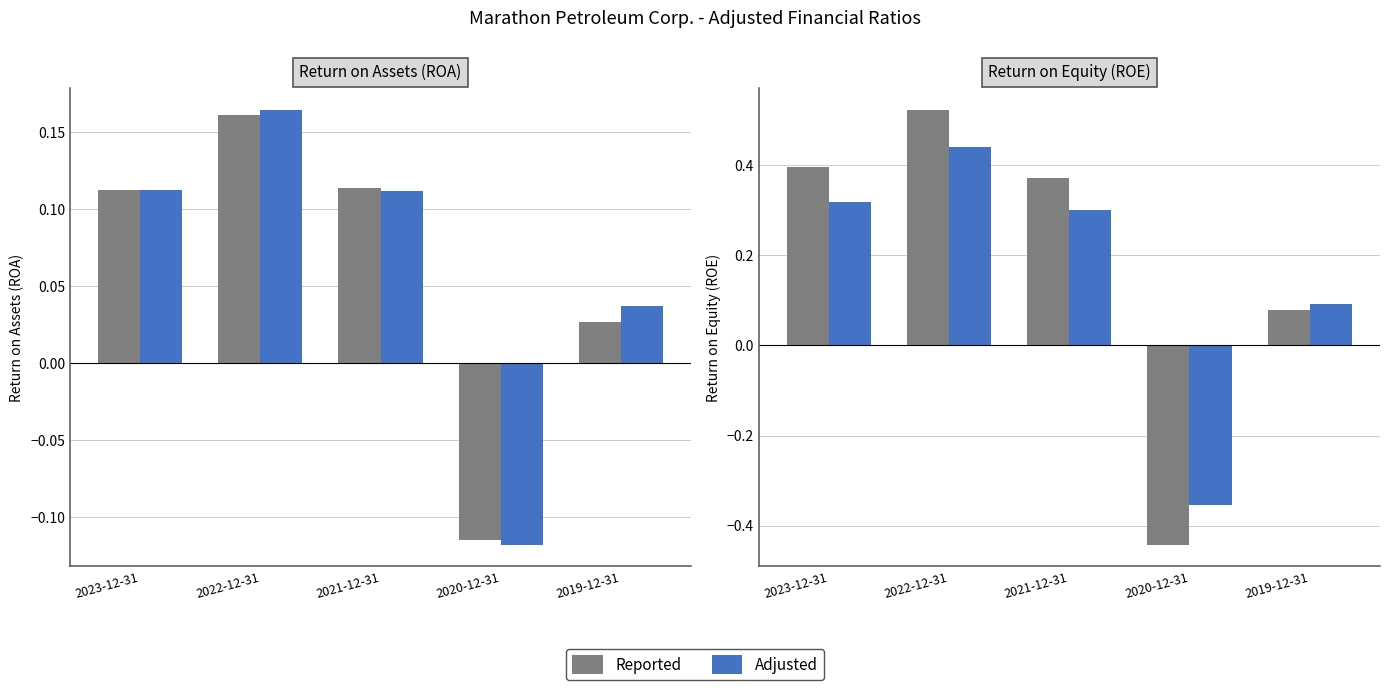

How many groups of bars are there?

5